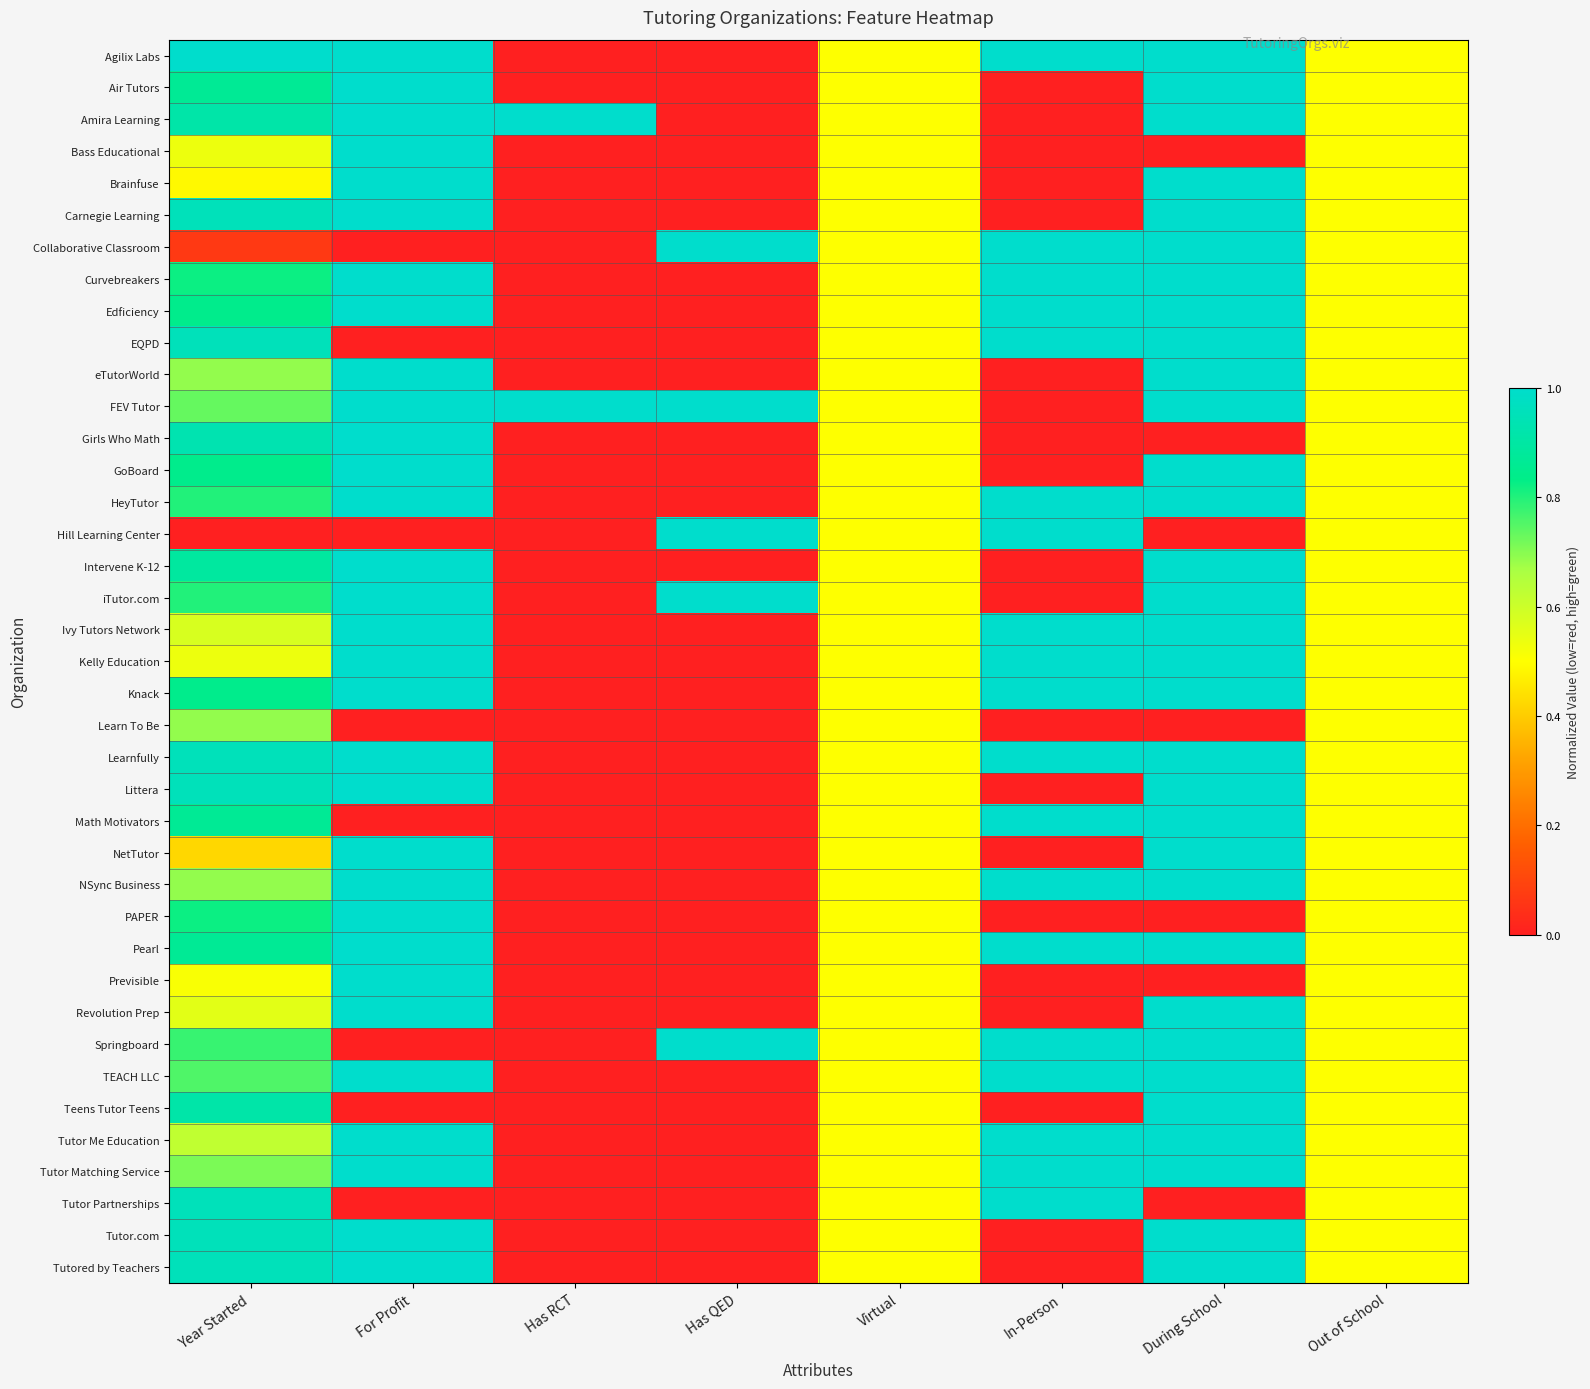

Reading left to right, list all the values displayed in this chart.

Agilix Labs: Year Started=1.0	For Profit=1.0	Has RCT=0.0	Has QED=0.0	Virtual=0.5	In-Person=1.0	During School=1.0	Out of School=0.5
Air Tutors: Year Started=0.9	For Profit=1.0	Has RCT=0.0	Has QED=0.0	Virtual=0.5	In-Person=0.0	During School=1.0	Out of School=0.5
Amira Learning: Year Started=0.9	For Profit=1.0	Has RCT=1.0	Has QED=0.0	Virtual=0.5	In-Person=0.0	During School=1.0	Out of School=0.5
Bass Educational: Year Started=0.5	For Profit=1.0	Has RCT=0.0	Has QED=0.0	Virtual=0.5	In-Person=0.0	During School=0.0	Out of School=0.5
Brainfuse: Year Started=0.5	For Profit=1.0	Has RCT=0.0	Has QED=0.0	Virtual=0.5	In-Person=0.0	During School=1.0	Out of School=0.5
Carnegie Learning: Year Started=1.0	For Profit=1.0	Has RCT=0.0	Has QED=0.0	Virtual=0.5	In-Person=0.0	During School=1.0	Out of School=0.5
Collaborative Classroom: Year Started=0.1	For Profit=0.0	Has RCT=0.0	Has QED=1.0	Virtual=0.5	In-Person=1.0	During School=1.0	Out of School=0.5
Curvebreakers: Year Started=0.8	For Profit=1.0	Has RCT=0.0	Has QED=0.0	Virtual=0.5	In-Person=1.0	During School=1.0	Out of School=0.5
Edficiency: Year Started=0.8	For Profit=1.0	Has RCT=0.0	Has QED=0.0	Virtual=0.5	In-Person=1.0	During School=1.0	Out of School=0.5
EQPD: Year Started=1.0	For Profit=0.0	Has RCT=0.0	Has QED=0.0	Virtual=0.5	In-Person=1.0	During School=1.0	Out of School=0.5
eTutorWorld: Year Started=0.7	For Profit=1.0	Has RCT=0.0	Has QED=0.0	Virtual=0.5	In-Person=0.0	During School=1.0	Out of School=0.5
FEV Tutor: Year Started=0.7	For Profit=1.0	Has RCT=1.0	Has QED=1.0	Virtual=0.5	In-Person=0.0	During School=1.0	Out of School=0.5
Girls Who Math: Year Started=0.9	For Profit=1.0	Has RCT=0.0	Has QED=0.0	Virtual=0.5	In-Person=0.0	During School=0.0	Out of School=0.5
GoBoard: Year Started=0.8	For Profit=1.0	Has RCT=0.0	Has QED=0.0	Virtual=0.5	In-Person=0.0	During School=1.0	Out of School=0.5
HeyTutor: Year Started=0.8	For Profit=1.0	Has RCT=0.0	Has QED=0.0	Virtual=0.5	In-Person=1.0	During School=1.0	Out of School=0.5
Hill Learning Center: Year Started=0.0	For Profit=0.0	Has RCT=0.0	Has QED=1.0	Virtual=0.5	In-Person=1.0	During School=0.0	Out of School=0.5
Intervene K-12: Year Started=0.9	For Profit=1.0	Has RCT=0.0	Has QED=0.0	Virtual=0.5	In-Person=0.0	During School=1.0	Out of School=0.5
iTutor.com: Year Started=0.8	For Profit=1.0	Has RCT=0.0	Has QED=1.0	Virtual=0.5	In-Person=0.0	During School=1.0	Out of School=0.5
Ivy Tutors Network: Year Started=0.6	For Profit=1.0	Has RCT=0.0	Has QED=0.0	Virtual=0.5	In-Person=1.0	During School=1.0	Out of School=0.5
Kelly Education: Year Started=0.5	For Profit=1.0	Has RCT=0.0	Has QED=0.0	Virtual=0.5	In-Person=1.0	During School=1.0	Out of School=0.5
Knack: Year Started=0.8	For Profit=1.0	Has RCT=0.0	Has QED=0.0	Virtual=0.5	In-Person=1.0	During School=1.0	Out of School=0.5
Learn To Be: Year Started=0.7	For Profit=0.0	Has RCT=0.0	Has QED=0.0	Virtual=0.5	In-Person=0.0	During School=0.0	Out of School=0.5
Learnfully: Year Started=1.0	For Profit=1.0	Has RCT=0.0	Has QED=0.0	Virtual=0.5	In-Person=1.0	During School=1.0	Out of School=0.5
Littera: Year Started=1.0	For Profit=1.0	Has RCT=0.0	Has QED=0.0	Virtual=0.5	In-Person=0.0	During School=1.0	Out of School=0.5
Math Motivators: Year Started=0.9	For Profit=0.0	Has RCT=0.0	Has QED=0.0	Virtual=0.5	In-Person=1.0	During School=1.0	Out of School=0.5
NetTutor: Year Started=0.4	For Profit=1.0	Has RCT=0.0	Has QED=0.0	Virtual=0.5	In-Person=0.0	During School=1.0	Out of School=0.5
NSync Business: Year Started=0.7	For Profit=1.0	Has RCT=0.0	Has QED=0.0	Virtual=0.5	In-Person=1.0	During School=1.0	Out of School=0.5
PAPER: Year Started=0.8	For Profit=1.0	Has RCT=0.0	Has QED=0.0	Virtual=0.5	In-Person=0.0	During School=0.0	Out of School=0.5
Pearl: Year Started=0.9	For Profit=1.0	Has RCT=0.0	Has QED=0.0	Virtual=0.5	In-Person=1.0	During School=1.0	Out of School=0.5
Previsible: Year Started=0.5	For Profit=1.0	Has RCT=0.0	Has QED=0.0	Virtual=0.5	In-Person=0.0	During School=0.0	Out of School=0.5
Revolution Prep: Year Started=0.6	For Profit=1.0	Has RCT=0.0	Has QED=0.0	Virtual=0.5	In-Person=0.0	During School=1.0	Out of School=0.5
Springboard: Year Started=0.8	For Profit=0.0	Has RCT=0.0	Has QED=1.0	Virtual=0.5	In-Person=1.0	During School=1.0	Out of School=0.5
TEACH LLC: Year Started=0.8	For Profit=1.0	Has RCT=0.0	Has QED=0.0	Virtual=0.5	In-Person=1.0	During School=1.0	Out of School=0.5
Teens Tutor Teens: Year Started=0.9	For Profit=0.0	Has RCT=0.0	Has QED=0.0	Virtual=0.5	In-Person=0.0	During School=1.0	Out of School=0.5
Tutor Me Education: Year Started=0.6	For Profit=1.0	Has RCT=0.0	Has QED=0.0	Virtual=0.5	In-Person=1.0	During School=1.0	Out of School=0.5
Tutor Matching Service: Year Started=0.7	For Profit=1.0	Has RCT=0.0	Has QED=0.0	Virtual=0.5	In-Person=1.0	During School=1.0	Out of School=0.5
Tutor Partnerships: Year Started=1.0	For Profit=0.0	Has RCT=0.0	Has QED=0.0	Virtual=0.5	In-Person=1.0	During School=0.0	Out of School=0.5
Tutor.com: Year Started=1.0	For Profit=1.0	Has RCT=0.0	Has QED=0.0	Virtual=0.5	In-Person=0.0	During School=1.0	Out of School=0.5
Tutored by Teachers: Year Started=1.0	For Profit=1.0	Has RCT=0.0	Has QED=0.0	Virtual=0.5	In-Person=0.0	During School=1.0	Out of School=0.5